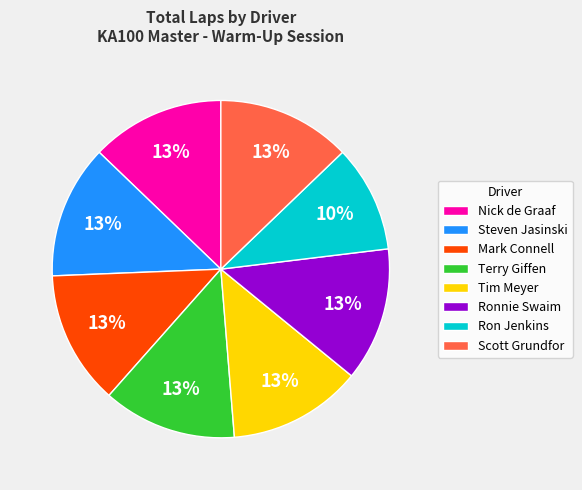

The Steven Jasinski slice represents 13% of the pie. True or false?

True